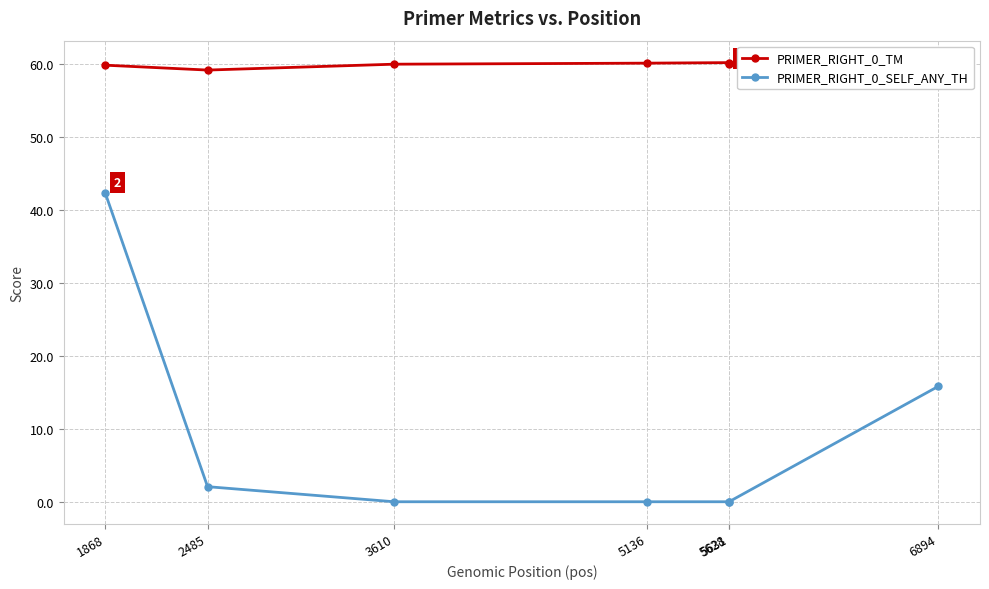

True or false: PRIMER_RIGHT_0_TM and PRIMER_RIGHT_0_SELF_ANY_TH intersect in this chart.

False